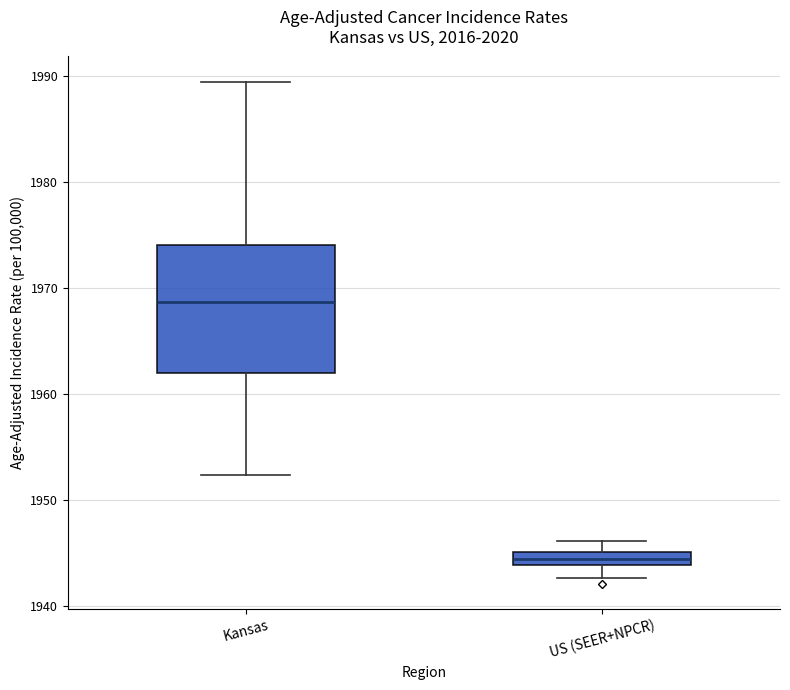

Which box's median line is the highest?

Kansas